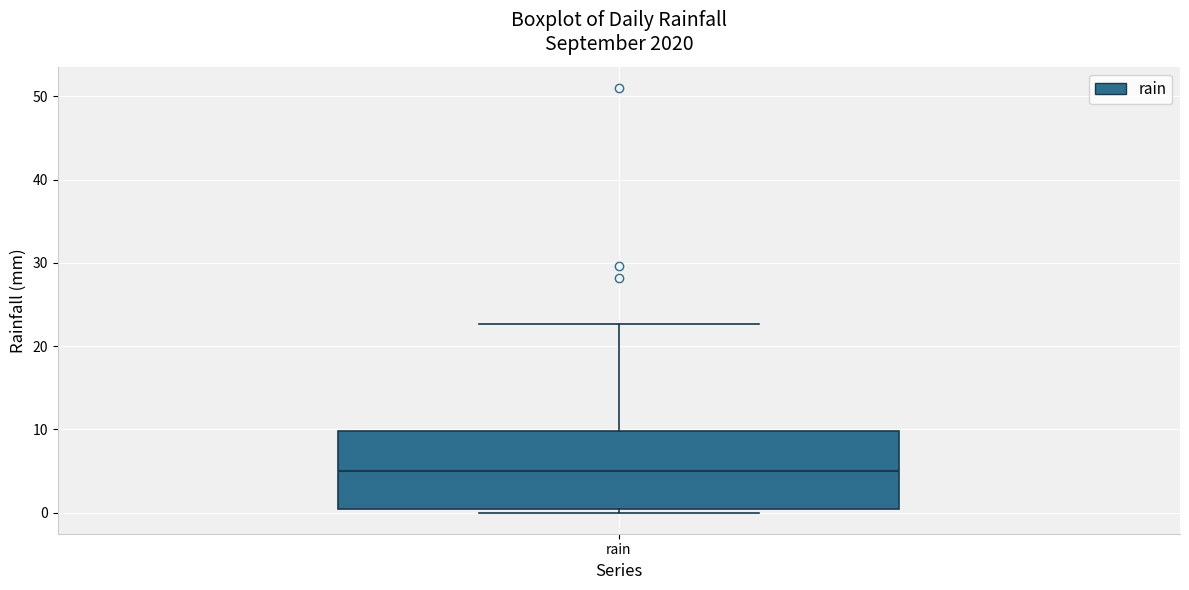

Transcribe this box plot: give where the median line is, the range the box spans, and where the two whiskers end, as read against the y-axis. The values are not printed on the chart, so give them approximately, as read against the axis.

median 5, box 0 to 10, whiskers 0 (just below the box's lower edge) to 23